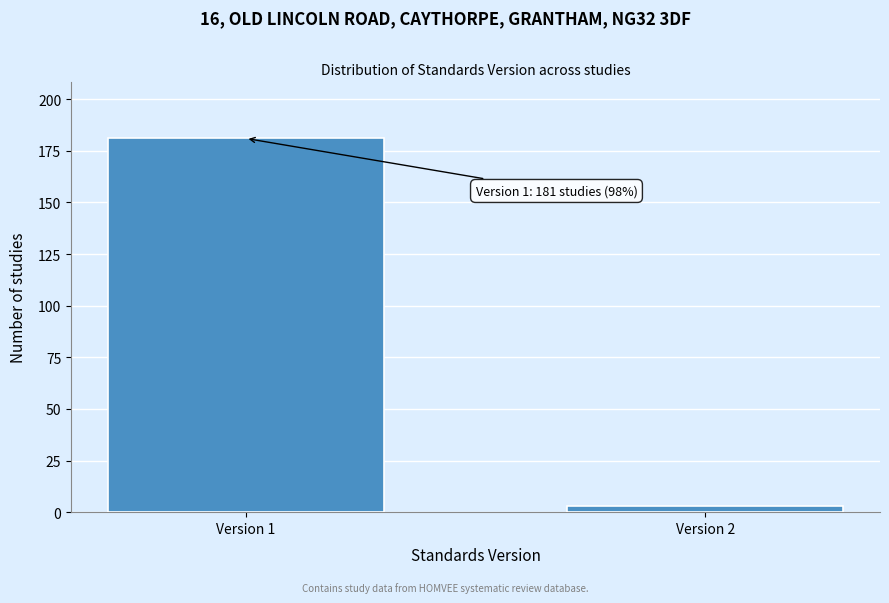

Reading left to right, extract all data points from this chart.

181	3